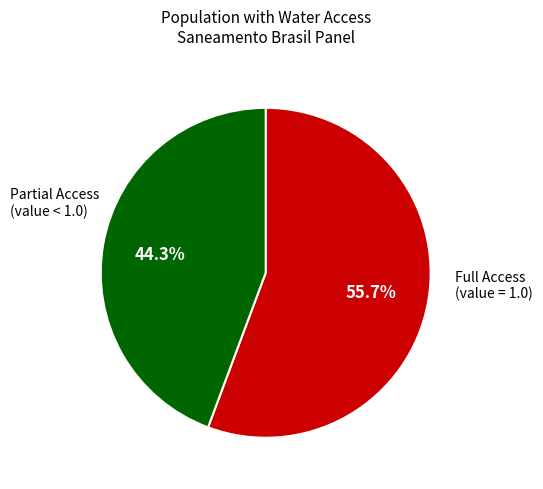

Is there any slice that represents more than half of the pie?

Yes